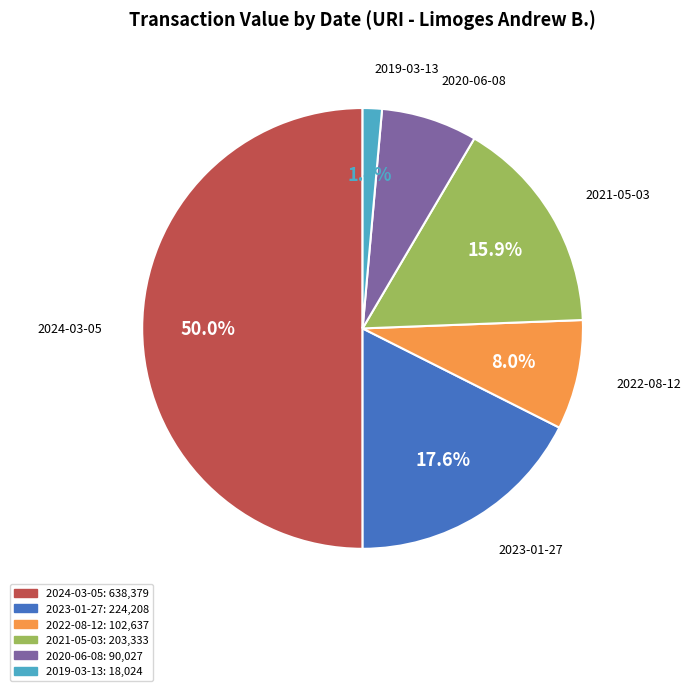

The 2021-05-03 slice represents 16% of the pie. True or false?

True